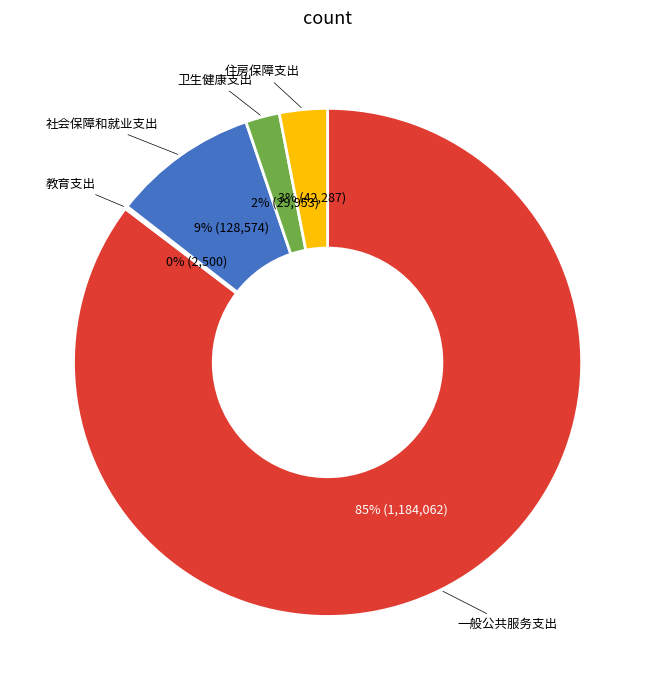

Does 社会保障和就业支出 account for over 50% of the chart?

No